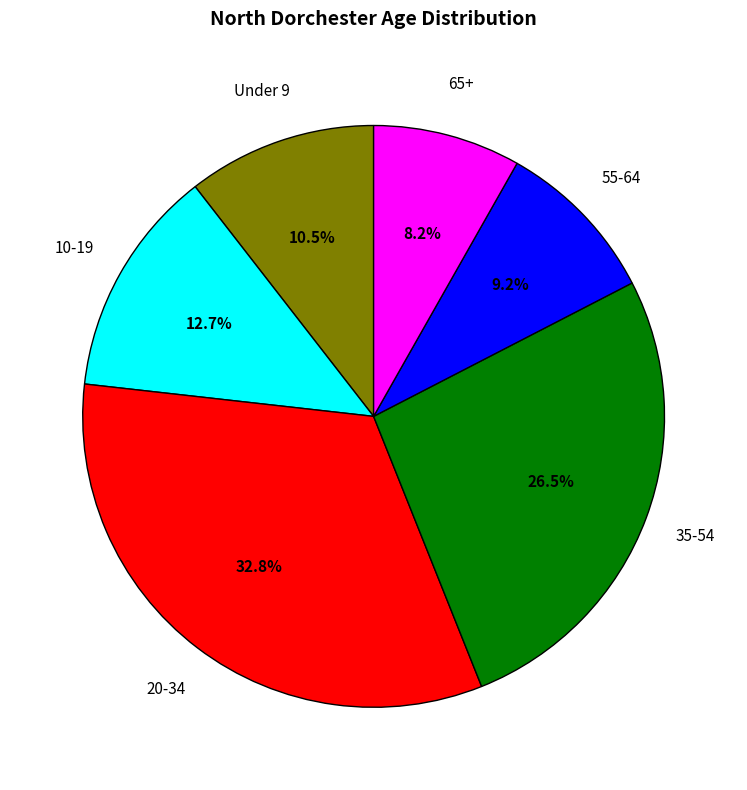

What is the ratio of the value at 5 to the value at 10?

1.6